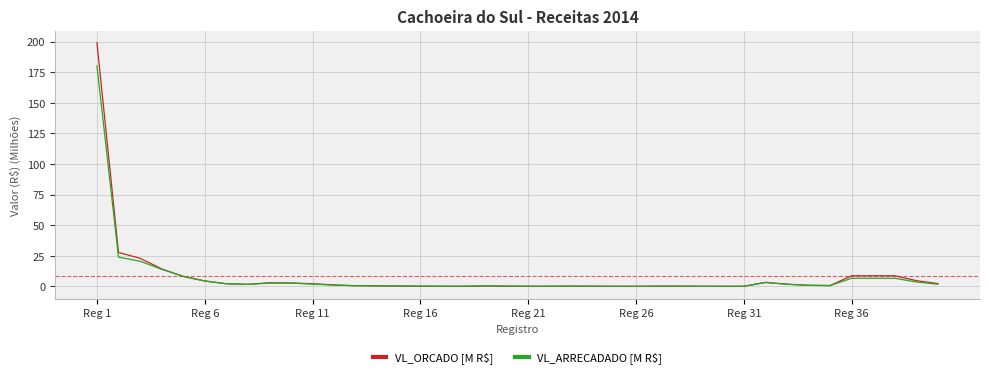

Which series has the widest spread of values?

VL_ORCADO [M R$]